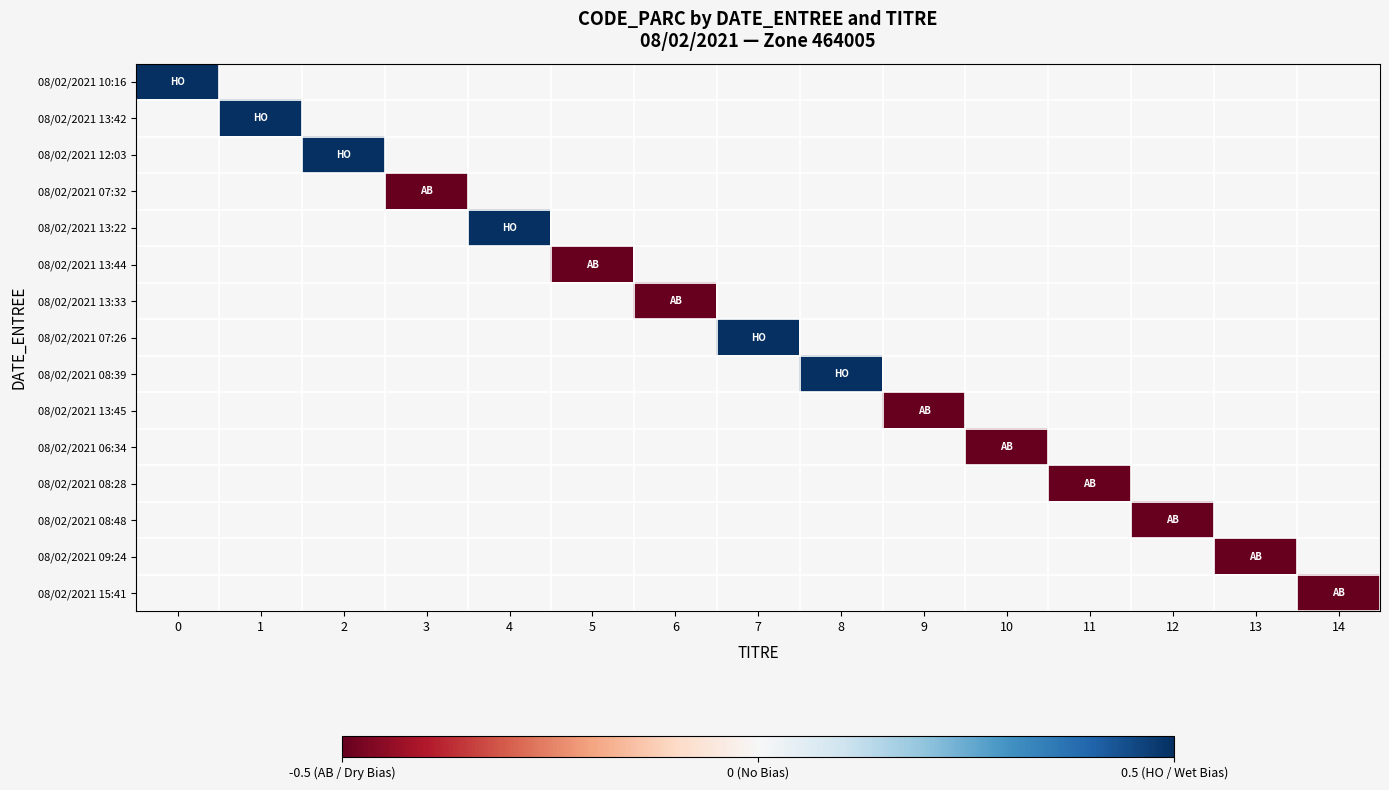

Which series changed the most between 8 and 10?

08/02/2021 08:39